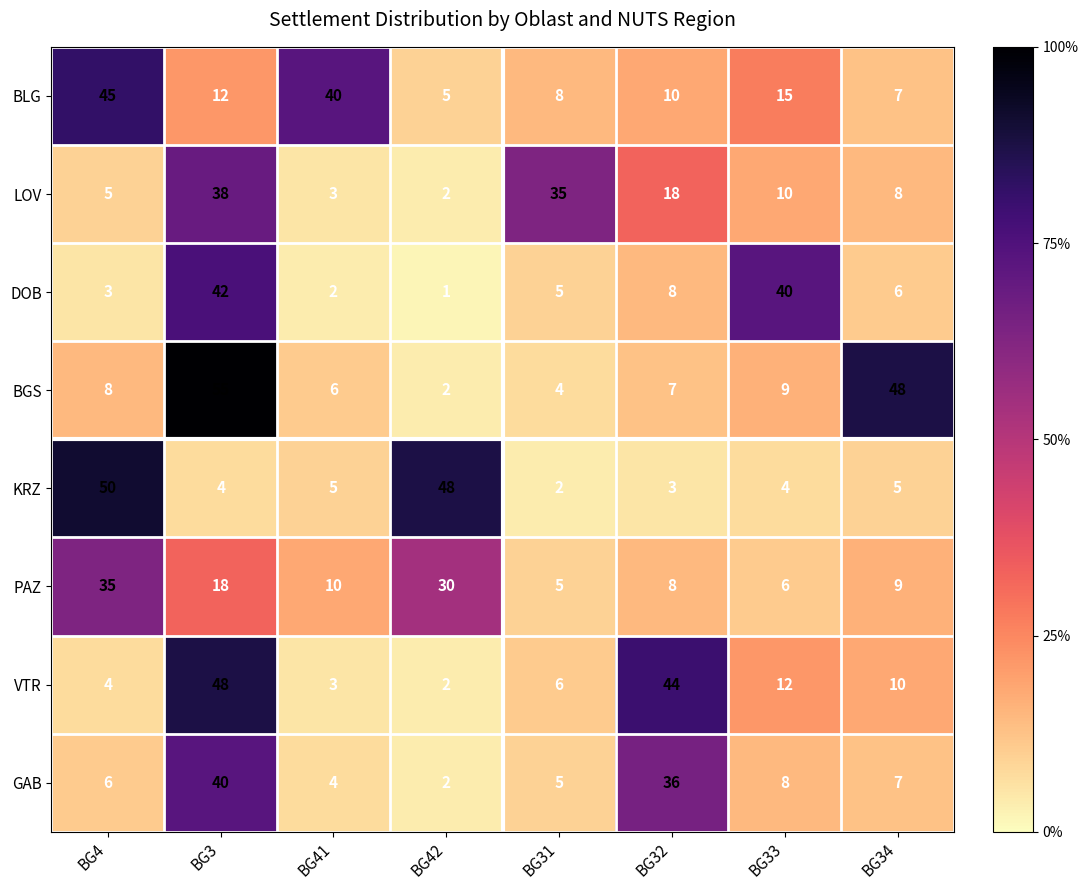

What is the minimum value shown in the chart?

1